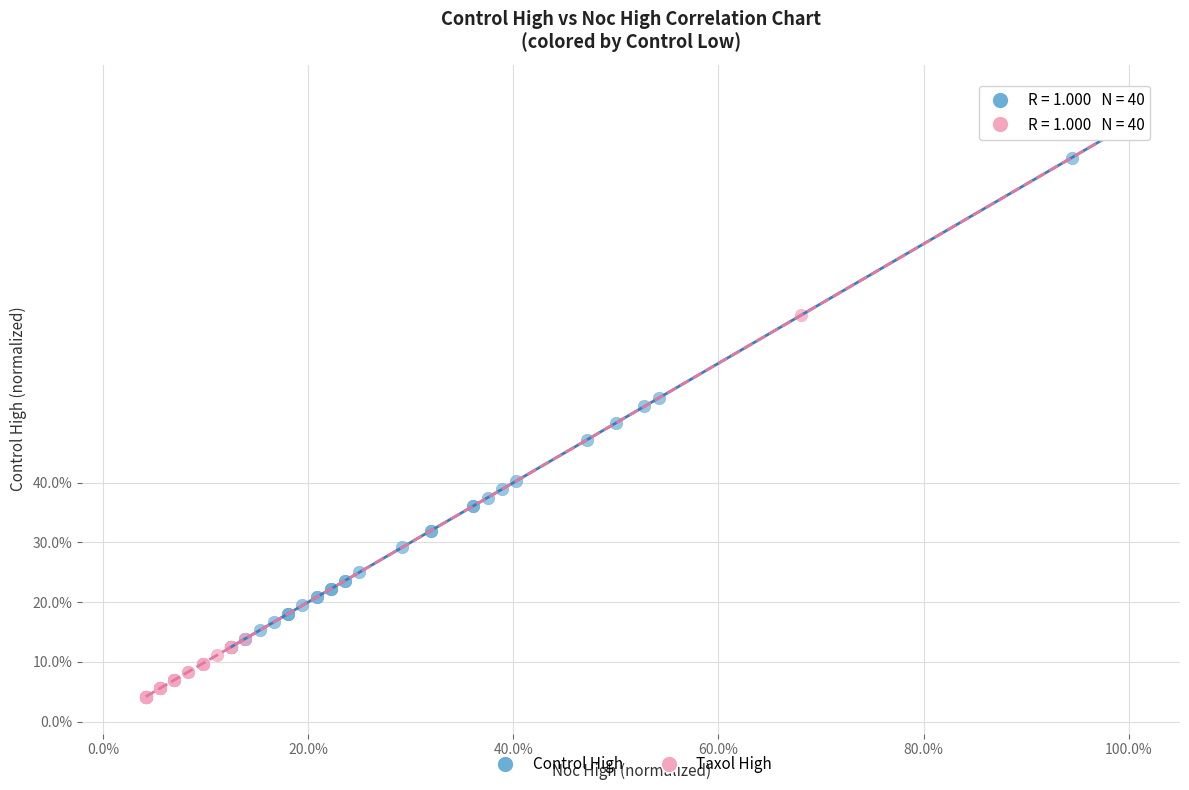

Which series reaches the minimum Y coordinate?

Taxol High